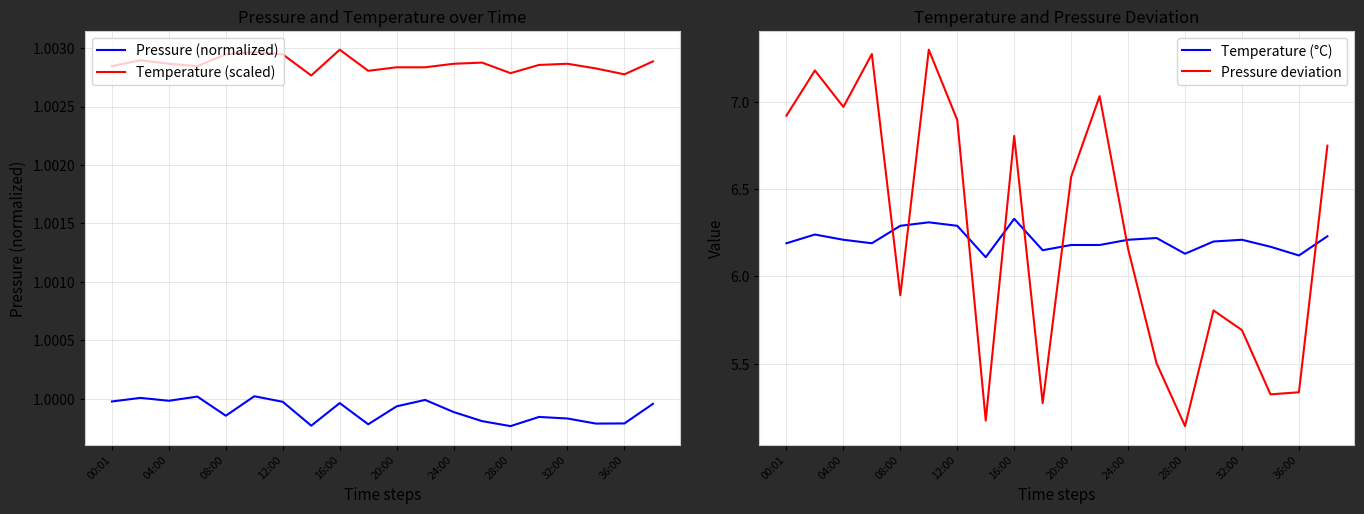

True or false: Temperature (scaled) has a value of 0.2 at 16:00.

False